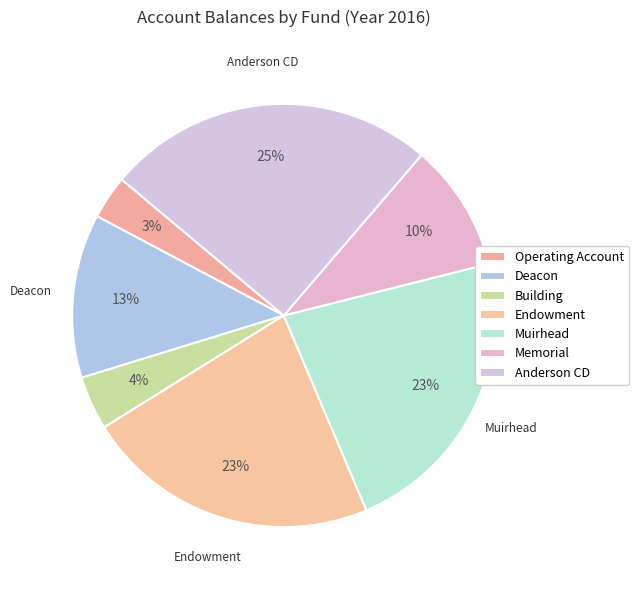

How many slices are in this pie chart?

7